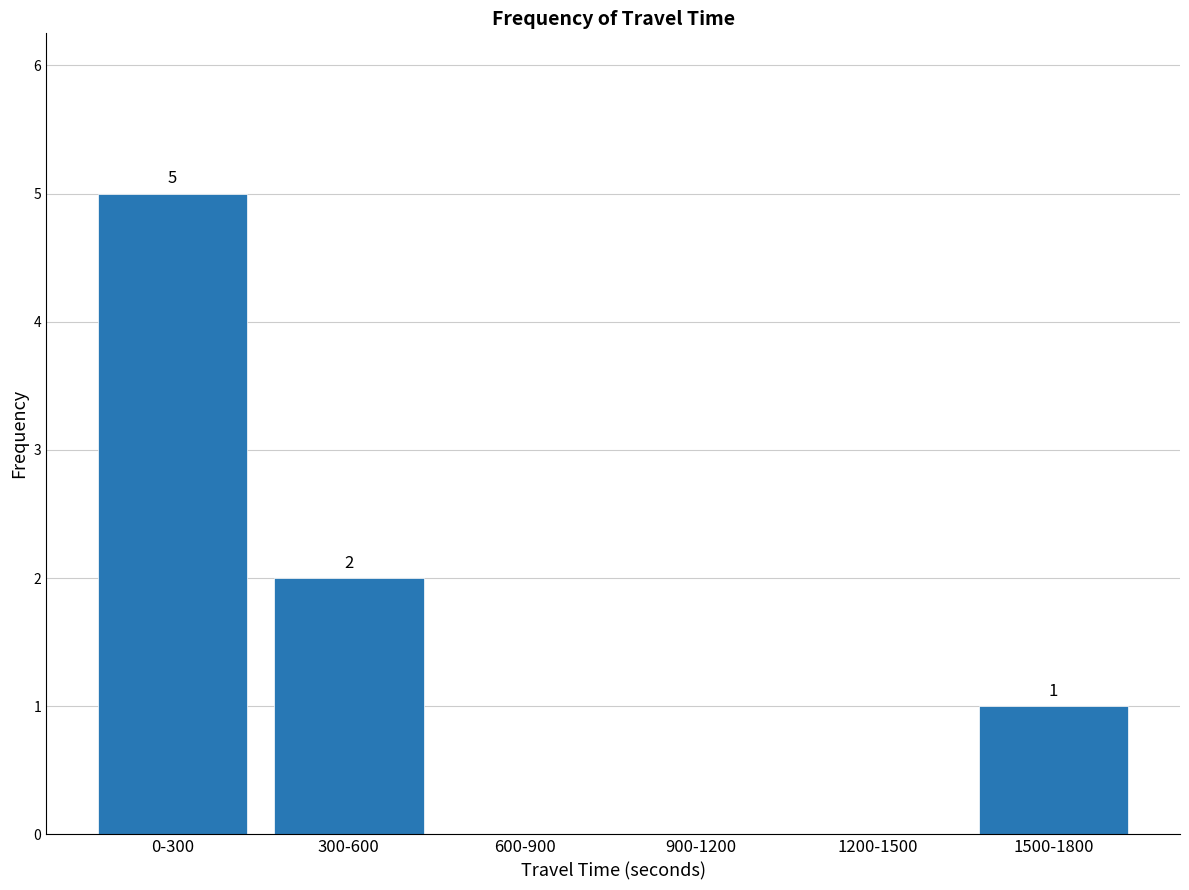

Reading left to right, list all the values displayed in this chart.

0-300=5	300-600=2	600-900=0	900-1200=0	1200-1500=0	1500-1800=1